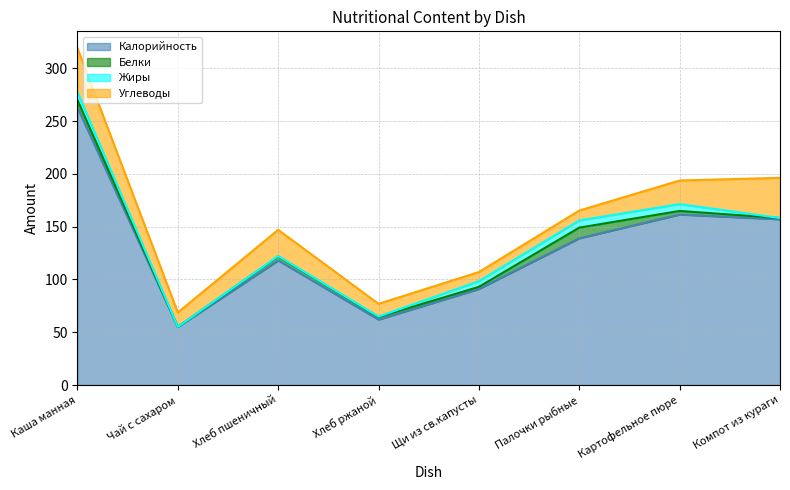

The value of Жиры at Картофельное пюре is 6.5. True or false?

True